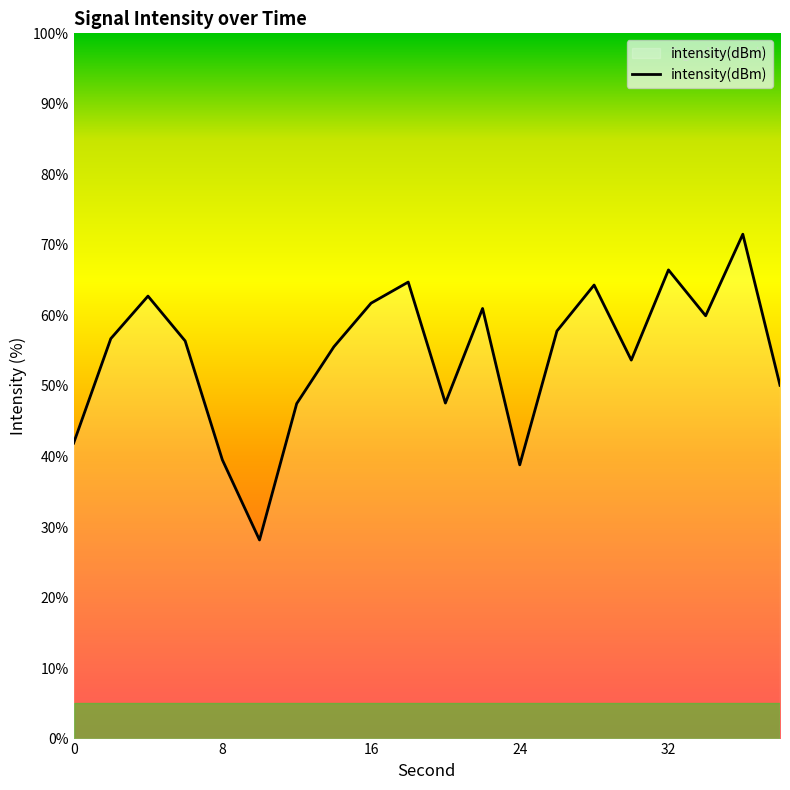

Does the chart display data point markers on the line(s)?

No